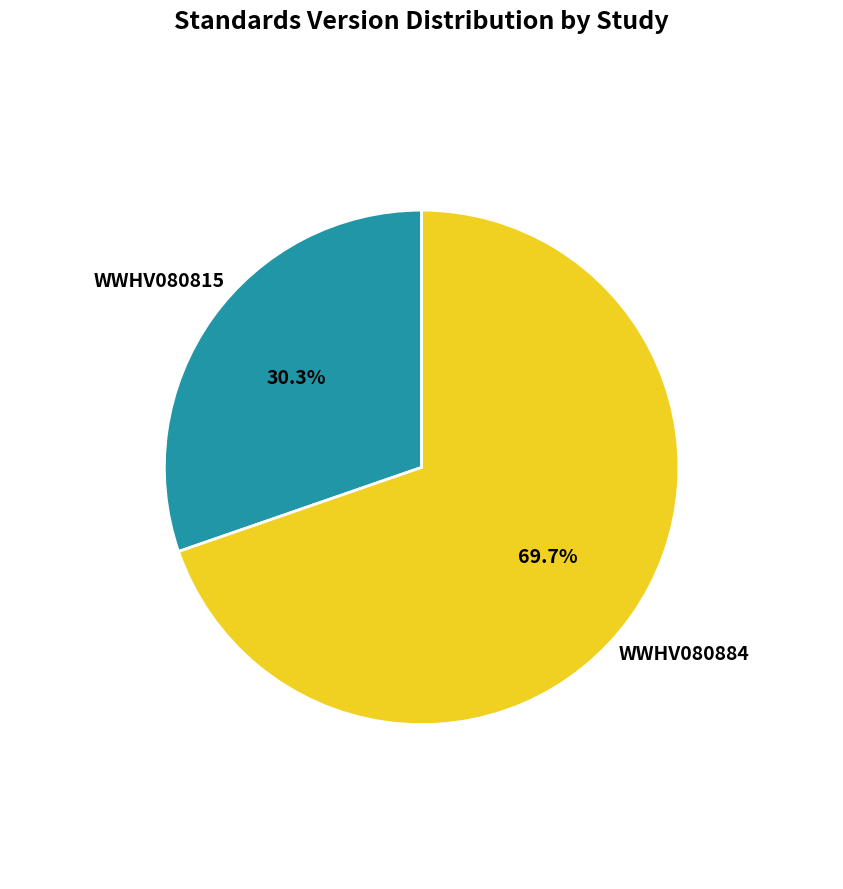

What percentage is NOT represented by WWHV080884?

30.3%